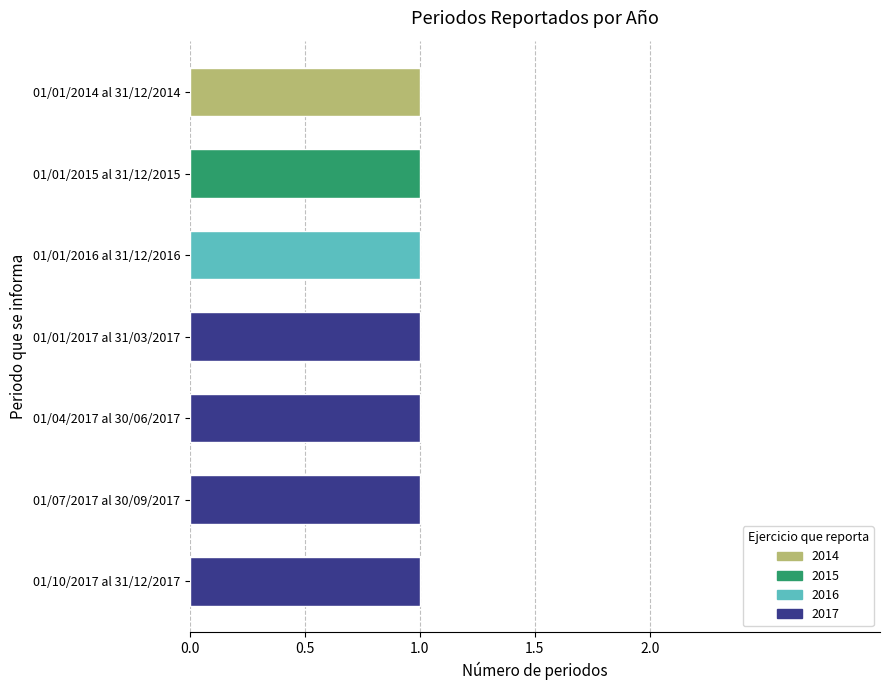

At which category does the chart reach its minimum across all series?

01/01/2014 al 31/12/2014